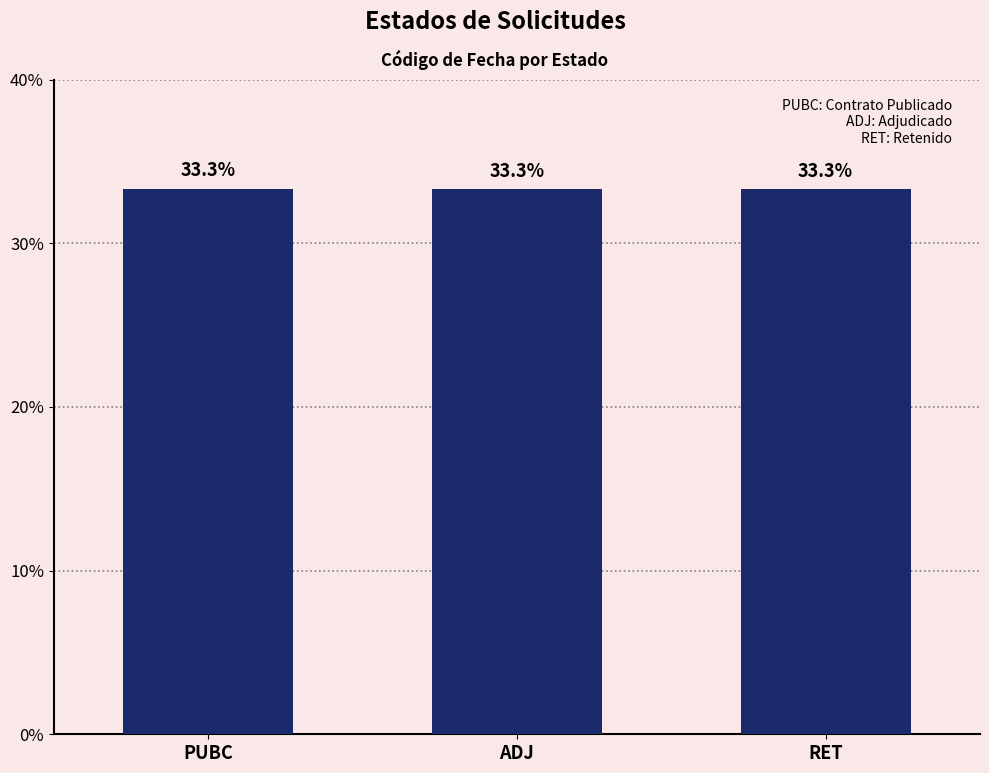

At which category does the chart reach its peak across all series?

PUBC